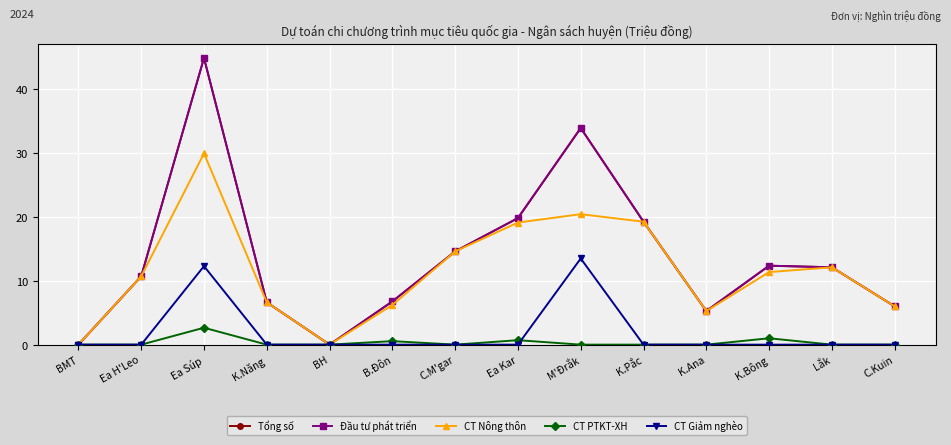

What is the difference between the maximum and second lowest values in the Đầu tư phát triển series?

44.9